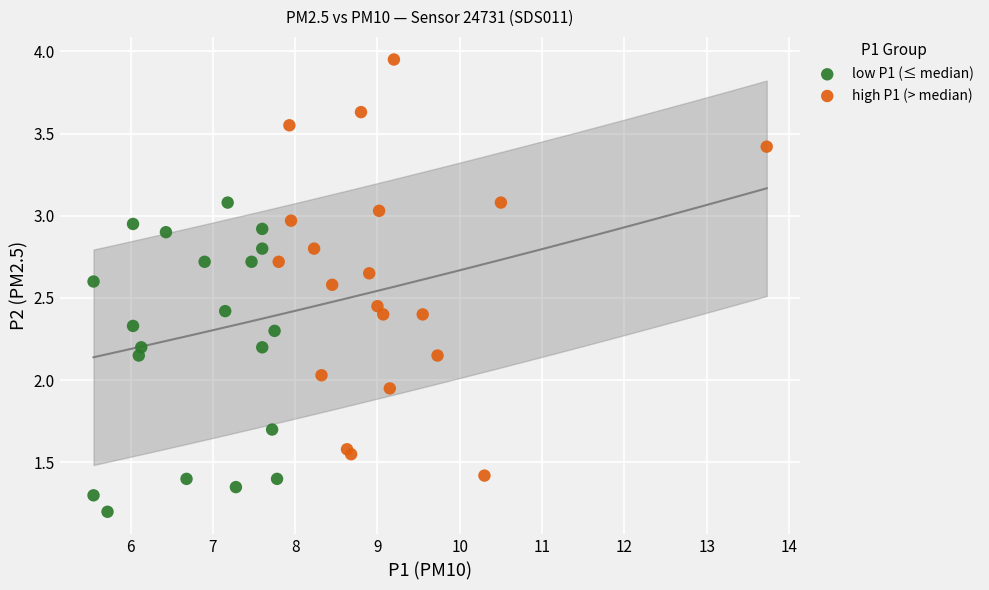

What are all the series names shown in the legend?

low P1 (≤ median), high P1 (> median)